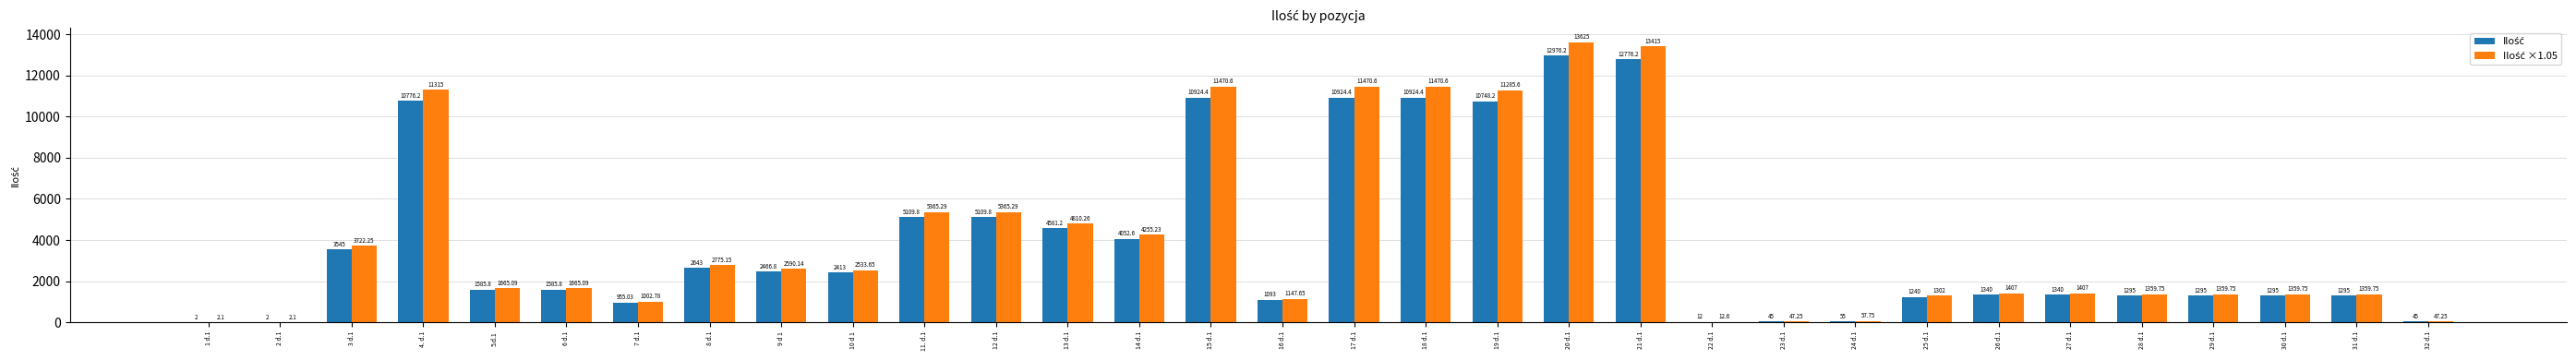

At which category is the sum across all series the highest?

20 d.1